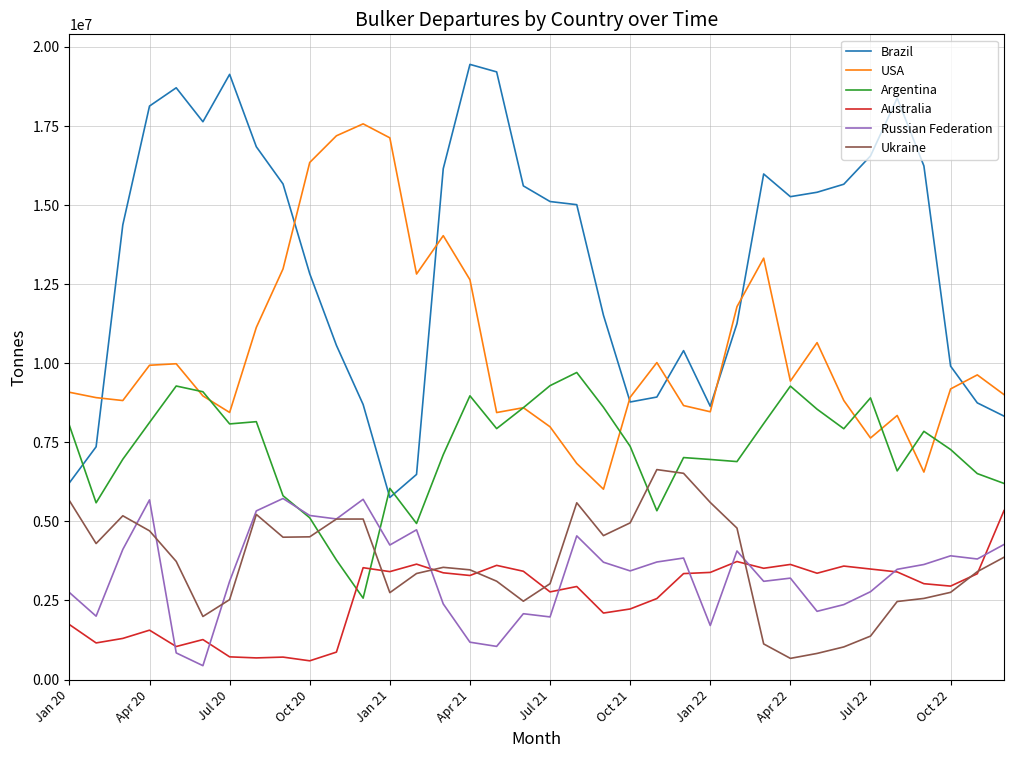

True or false: Brazil and Ukraine intersect in this chart.

False